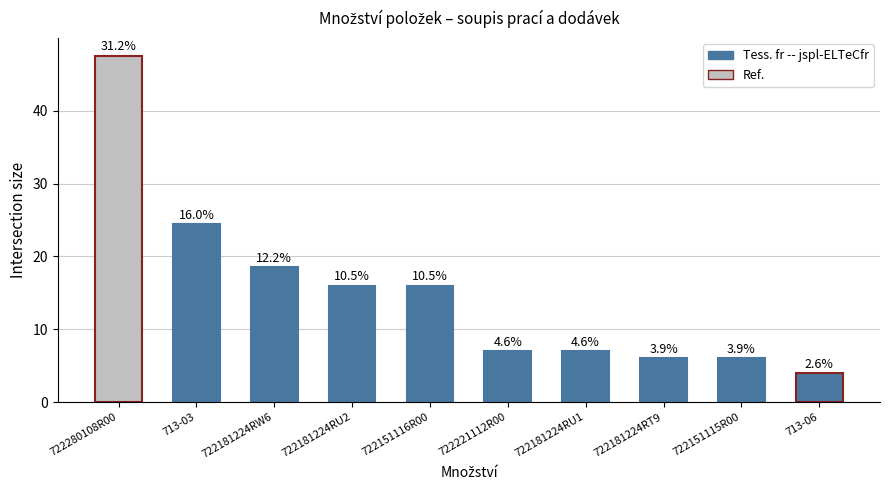

How many bars are there in total?

10